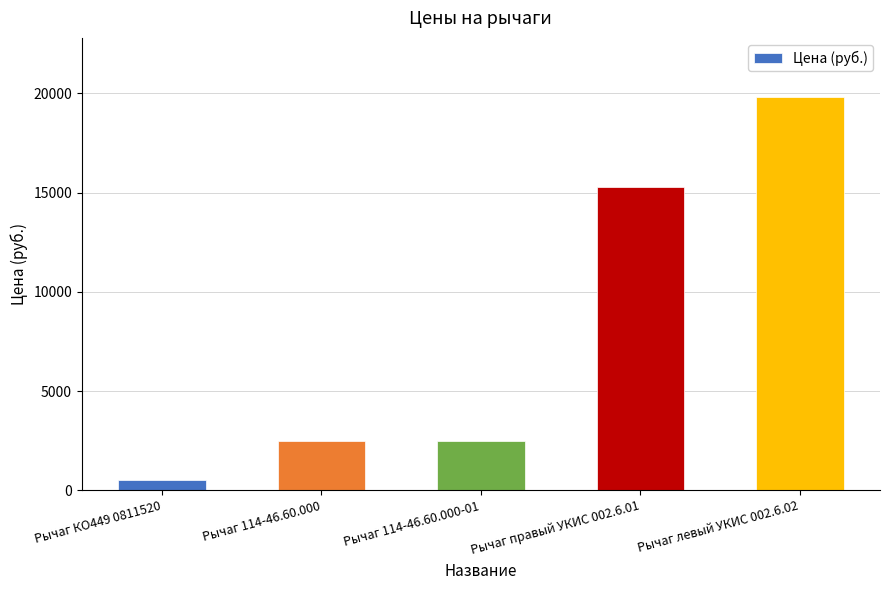

What is the approximate value at Рычаг 114-46.60.000, to the nearest 10?

2480